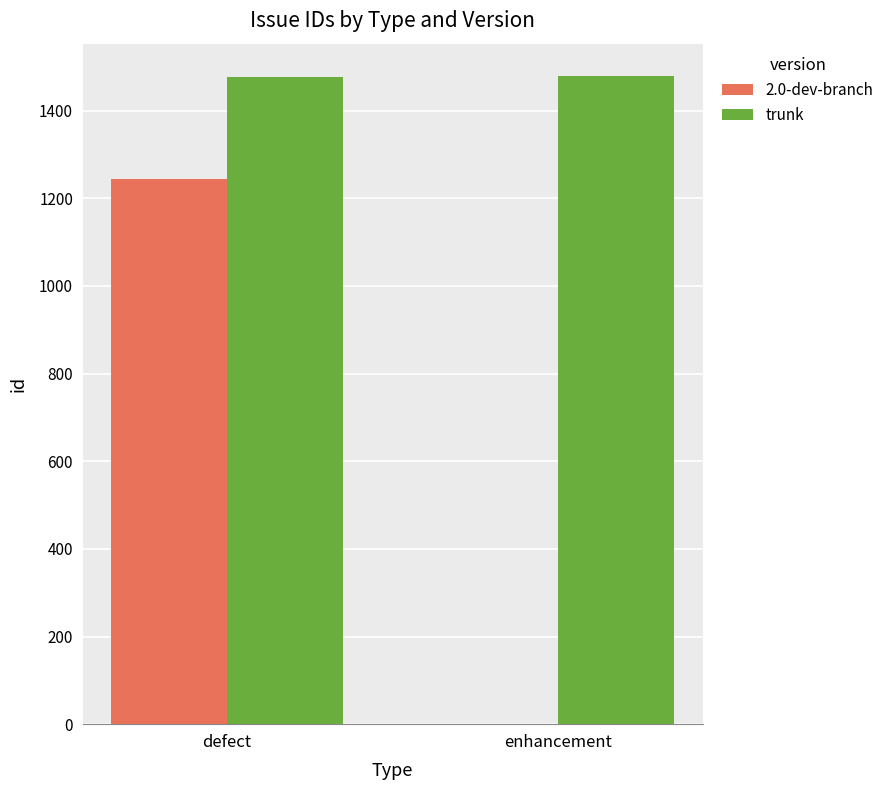

What is the approximate value of trunk at defect?

1476